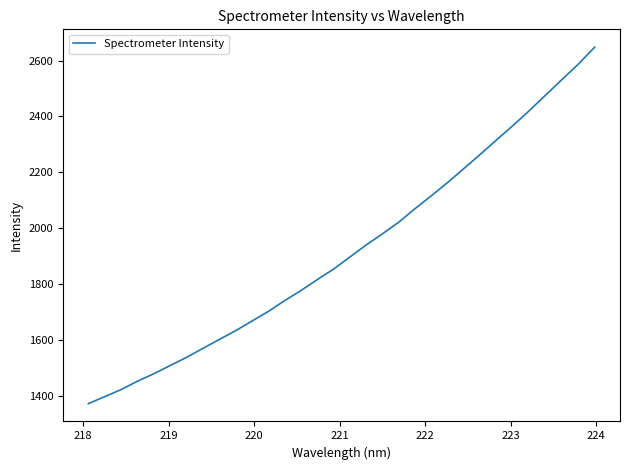

What is the difference between the maximum and minimum values?

1274.3